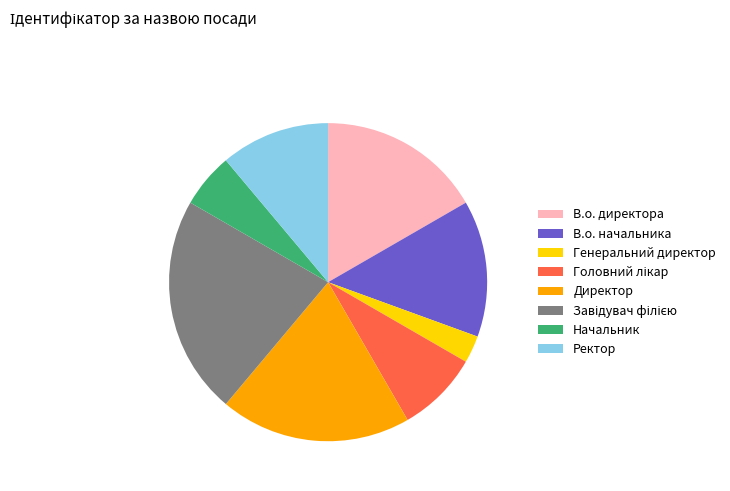

Do Начальник and В.о. начальника together represent more than half of the pie?

No